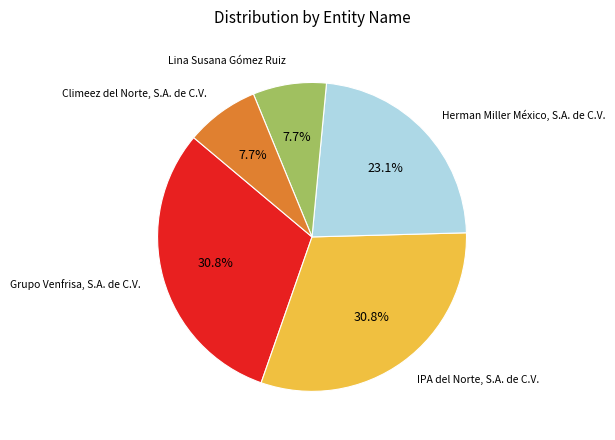

Is there a majority slice in this chart?

No